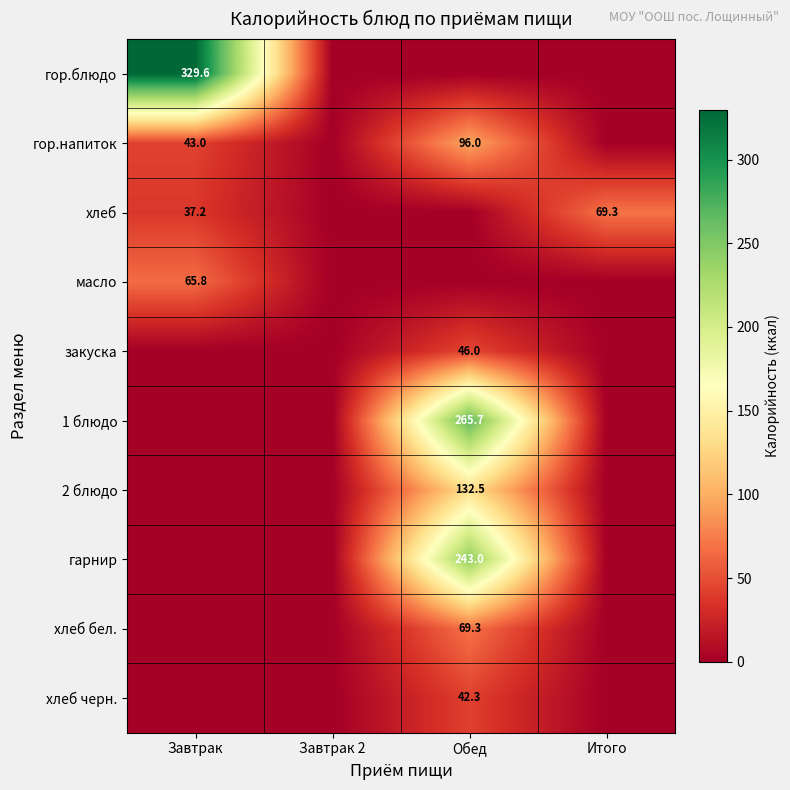

The value of гор.блюдо at Завтрак is 329.6. True or false?

True